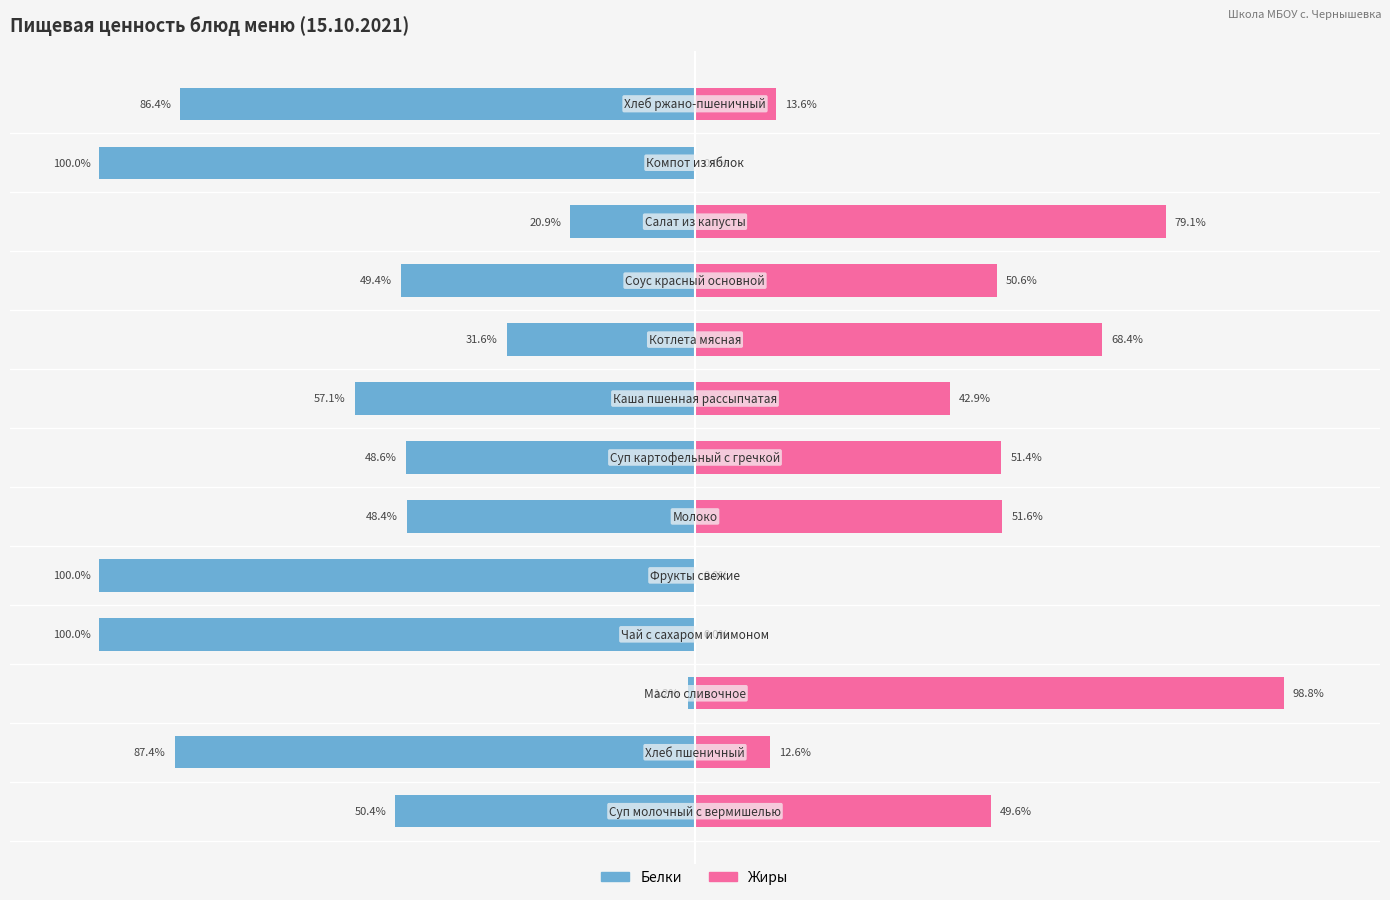

At 8, list the series in order from largest to smallest.

Жиры, Белки